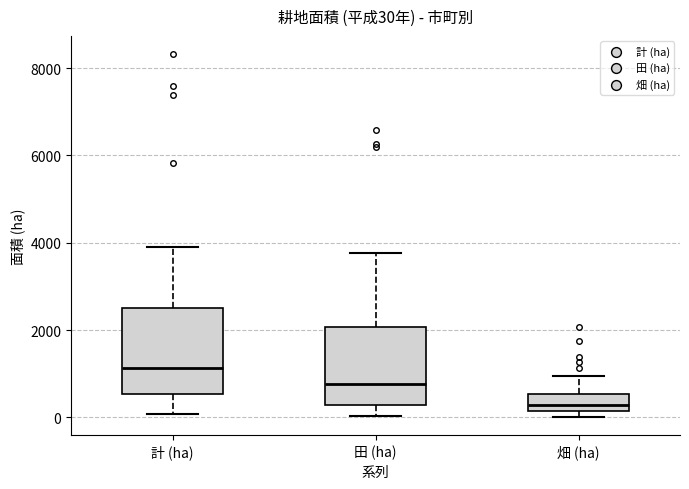

Which box's median line is the highest?

計 (ha)